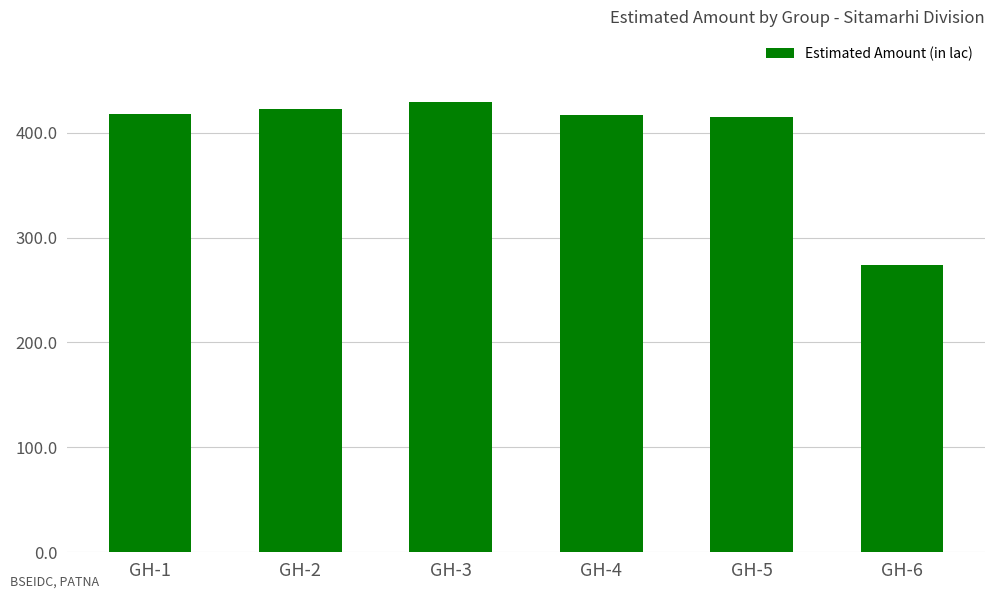

What is the greatest value displayed?

429.5